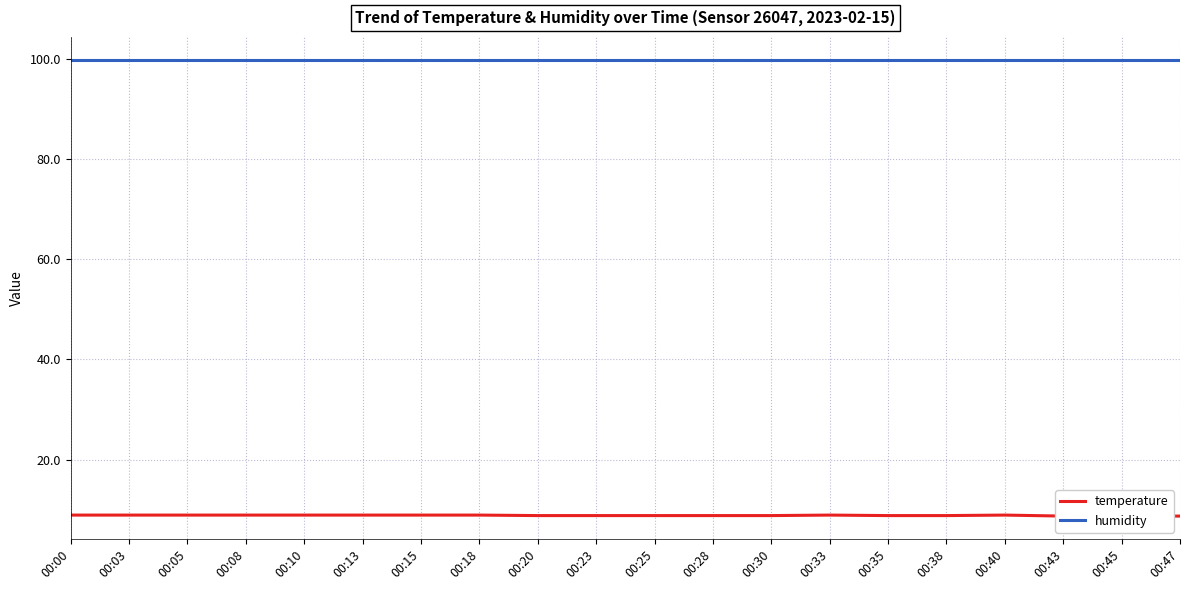

Is it true that humidity equals 39.7 at 00:35?

False